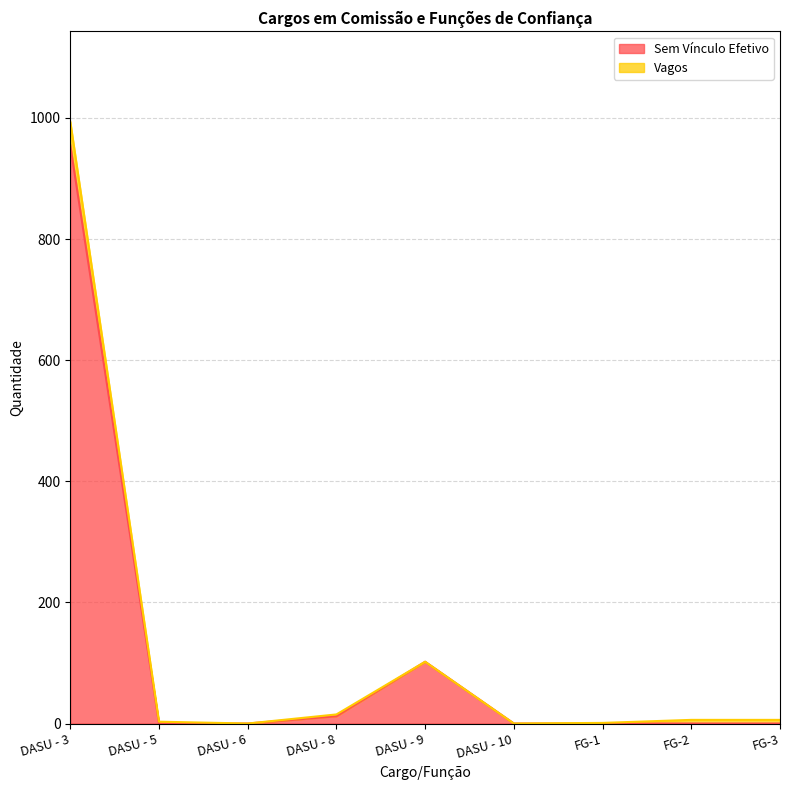

How many points are higher than both their immediate neighbors (excluding endpoints)?

1